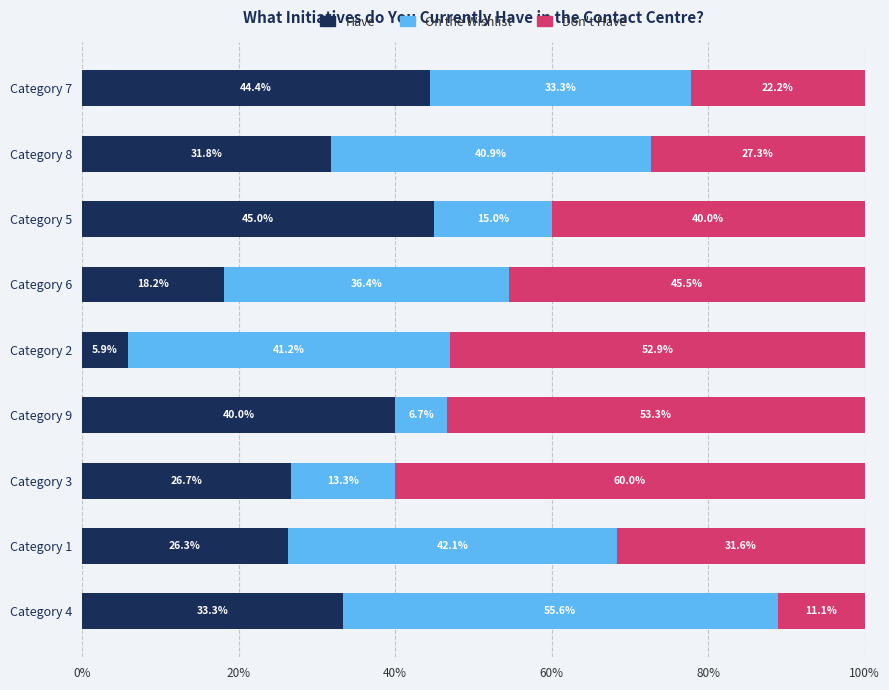

What is the lowest value of the Have series?

5.9